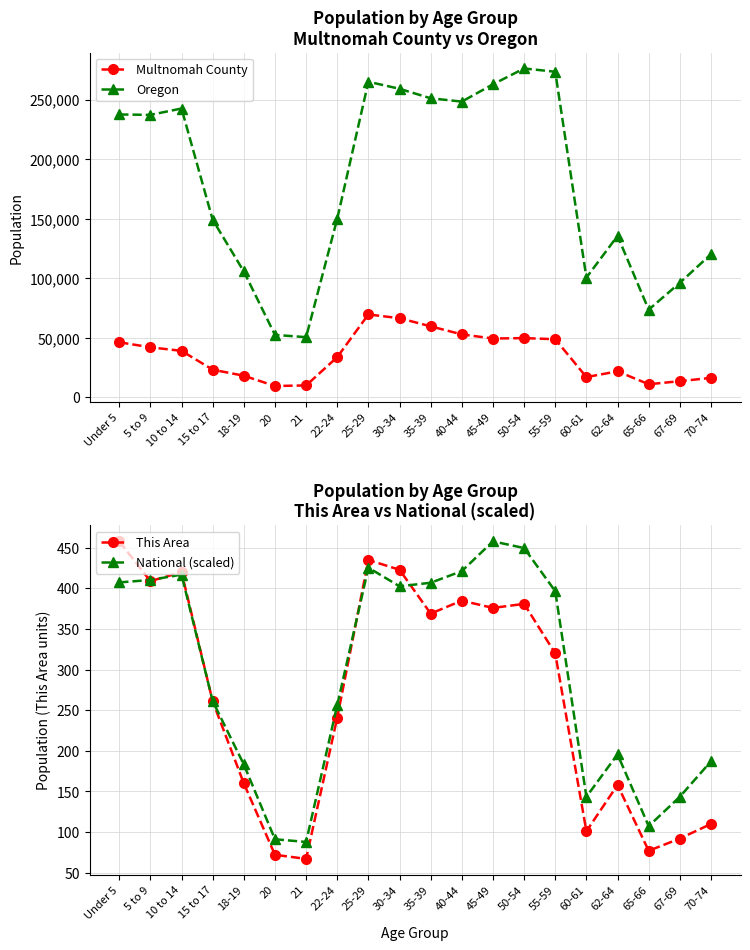

Rank the categories by National (scaled) value from highest to lowest.

45-49, 50-54, 25-29, 40-44, 10 to 14, 5 to 9, Under 5, 35-39, 30-34, 55-59, 15 to 17, 22-24, 62-64, 70-74, 18-19, 67-69, 60-61, 65-66, 20, 21